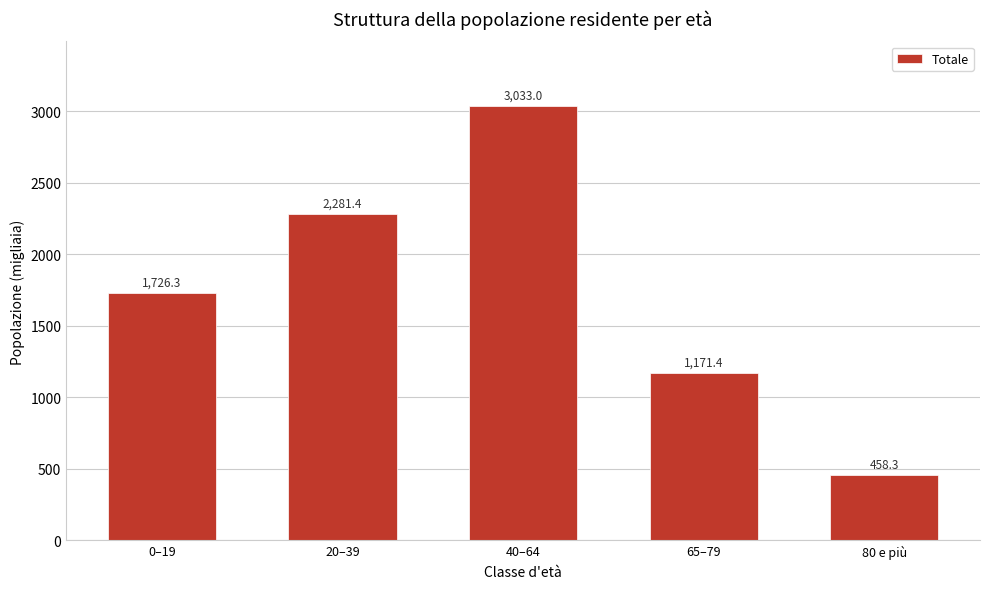

Reading right to left, transcribe all the data shown in this chart.

80 e più=458.3	65–79=1171.4	40–64=3033.0	20–39=2281.4	0–19=1726.3